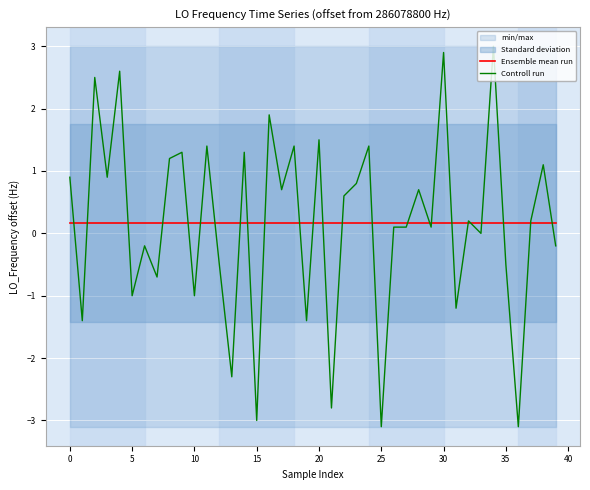

The Controll run series shows -0.2 at 39. True or false?

True